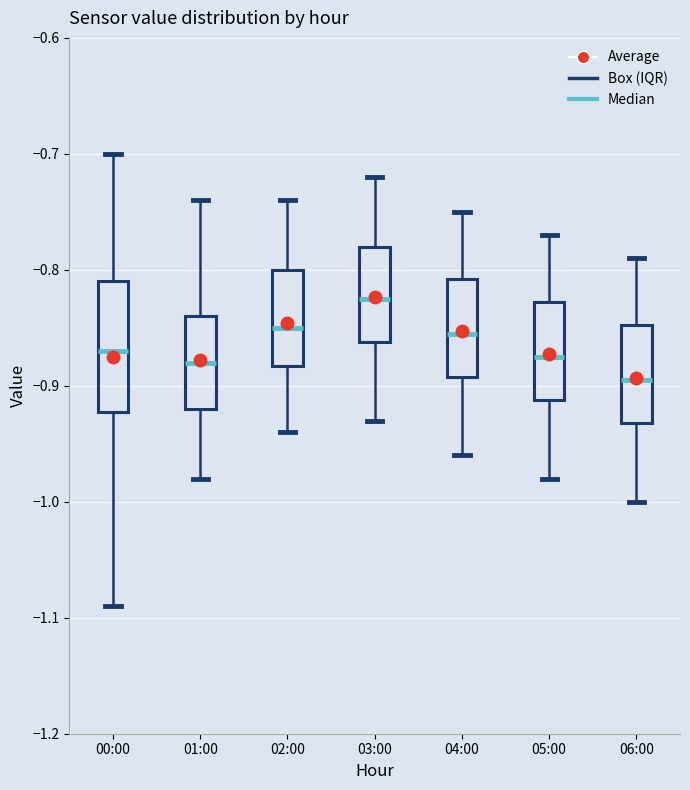

Reading left to right, transcribe this box plot: for each box, give where its median line is, the range the box spans, and where its two whiskers end, as read against the y-axis. The values are not printed on the chart, so give them approximately, as read against the axis.

00:00: median -0.87, box -0.92 to -0.81, whiskers -1.09 to -0.70
01:00: median -0.88, box -0.92 to -0.84, whiskers -0.98 to -0.74
02:00: median -0.85, box -0.88 to -0.80, whiskers -0.94 to -0.74
03:00: median -0.82, box -0.86 to -0.78, whiskers -0.93 to -0.72
04:00: median -0.85, box -0.89 to -0.81, whiskers -0.96 to -0.75
05:00: median -0.87, box -0.91 to -0.83, whiskers -0.98 to -0.77
06:00: median -0.89, box -0.93 to -0.85, whiskers -1.00 to -0.79